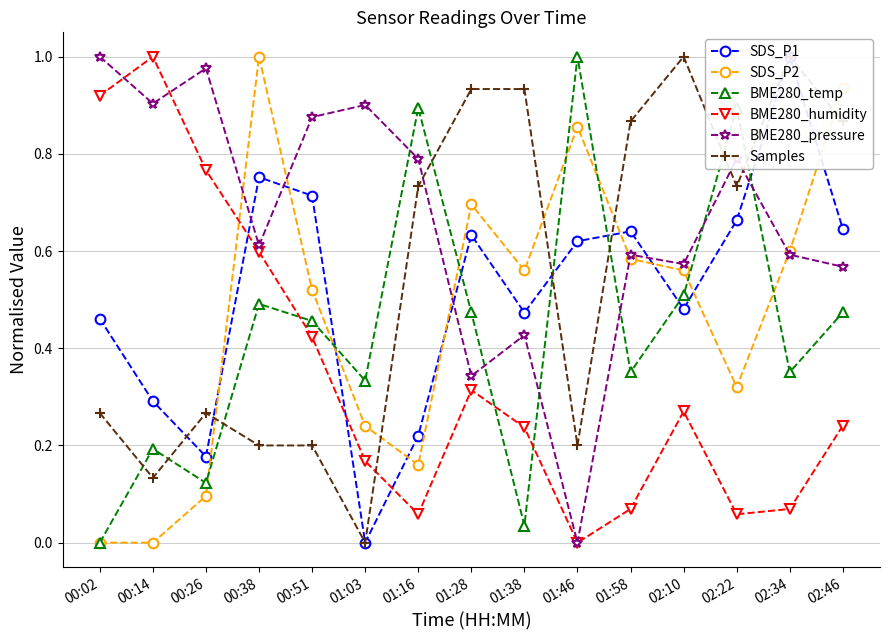

True or false: SDS_P2 has a value of 0.2 at 01:58.

False